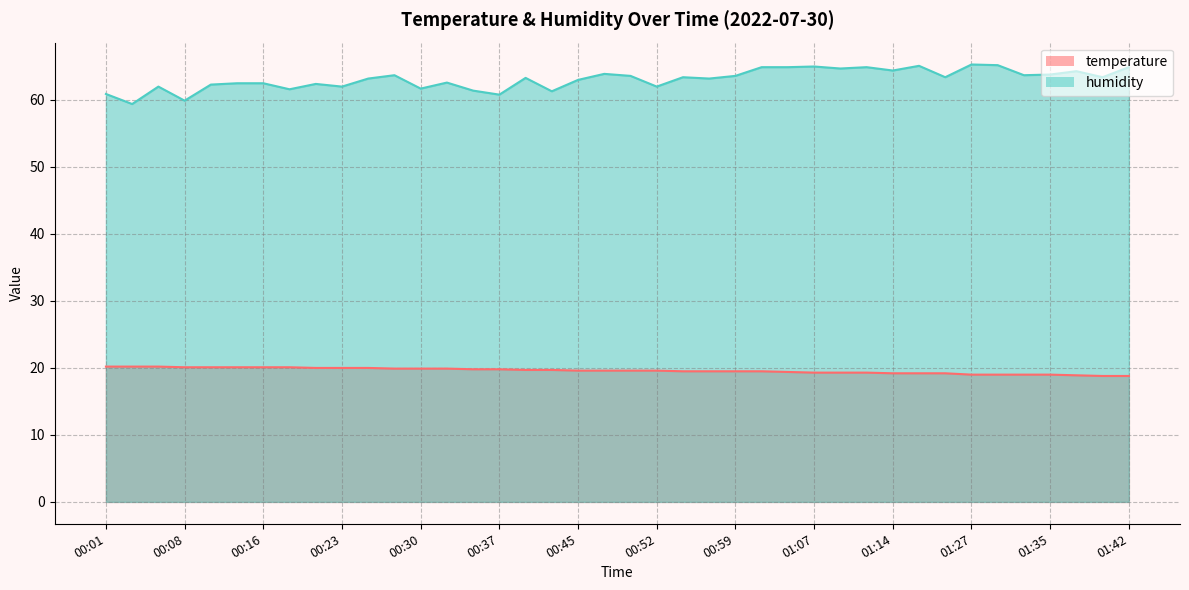

What value does the temperature series have at 00:28?

19.9